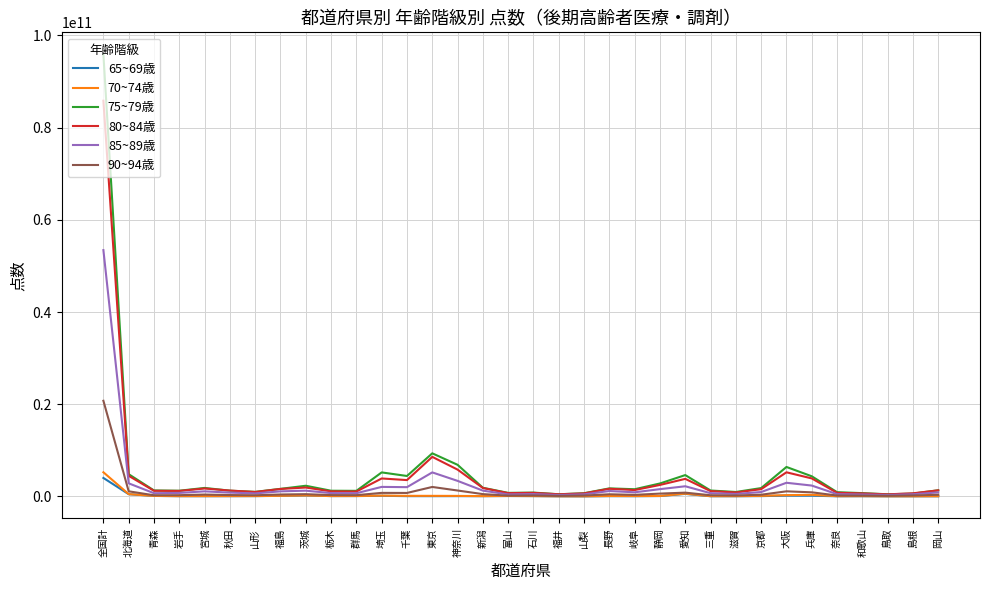

Which series changed the most between 全国計 and 大阪?

75~79歳